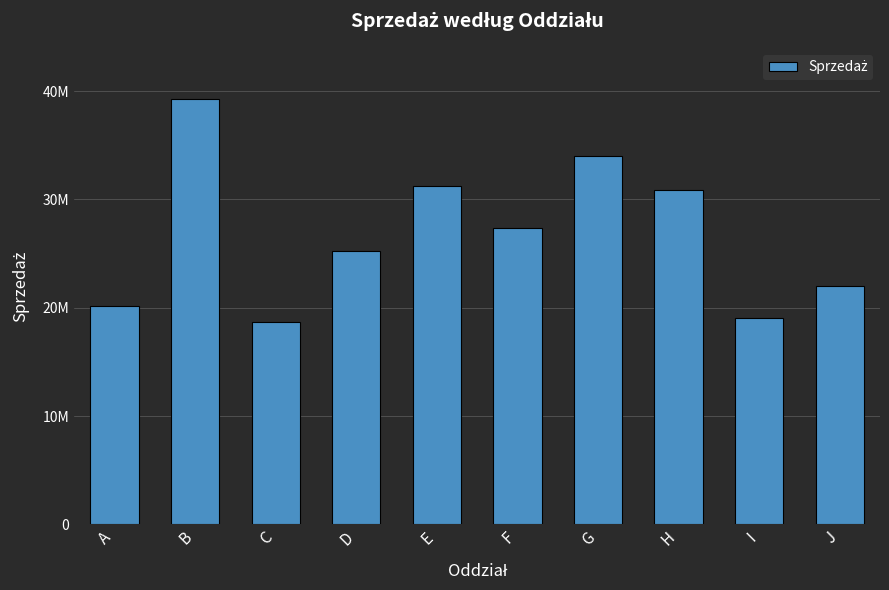

Rank the categories by value from highest to lowest.

B, G, E, H, F, D, J, A, I, C